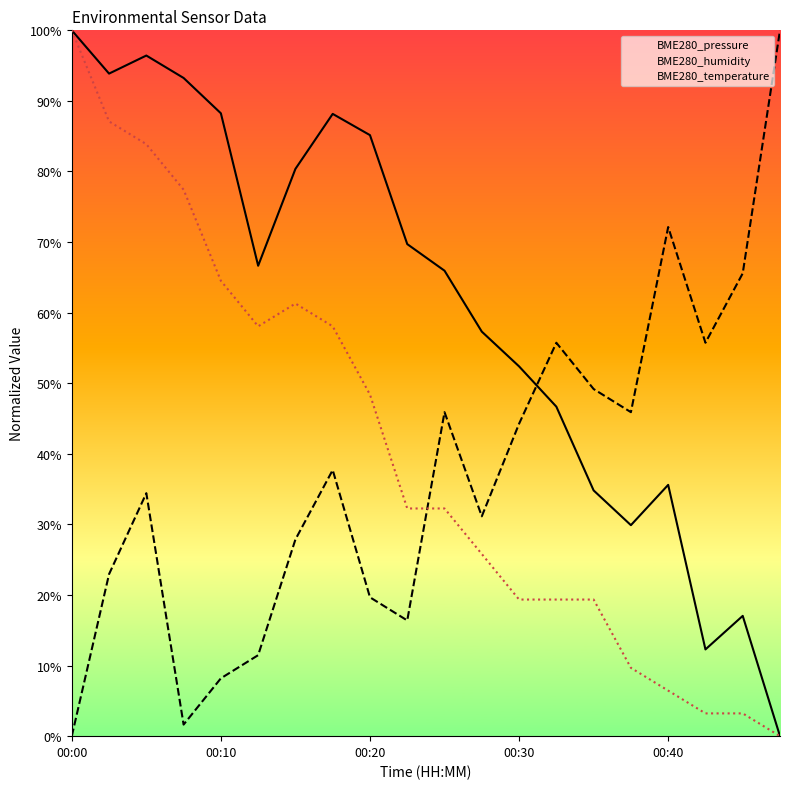

Reading right to left, extract all data points from this chart.

BME280_pressure: 0.0	17.0	12.3	35.6	29.9	34.8	46.7	52.4	57.3	65.9	69.7	85.2	88.2	80.4	66.6	88.2	93.3	96.4	93.9	100.0
BME280_humidity: 100.0	65.6	55.7	72.1	45.9	49.2	55.7	44.3	31.1	45.9	16.4	19.7	37.7	27.9	11.5	8.2	1.6	34.4	23.0	0.0
BME280_temperature: 0.0	3.2	3.2	6.5	9.7	19.4	19.4	19.4	25.8	32.3	32.3	48.4	58.1	61.3	58.1	64.5	77.4	83.9	87.1	100.0